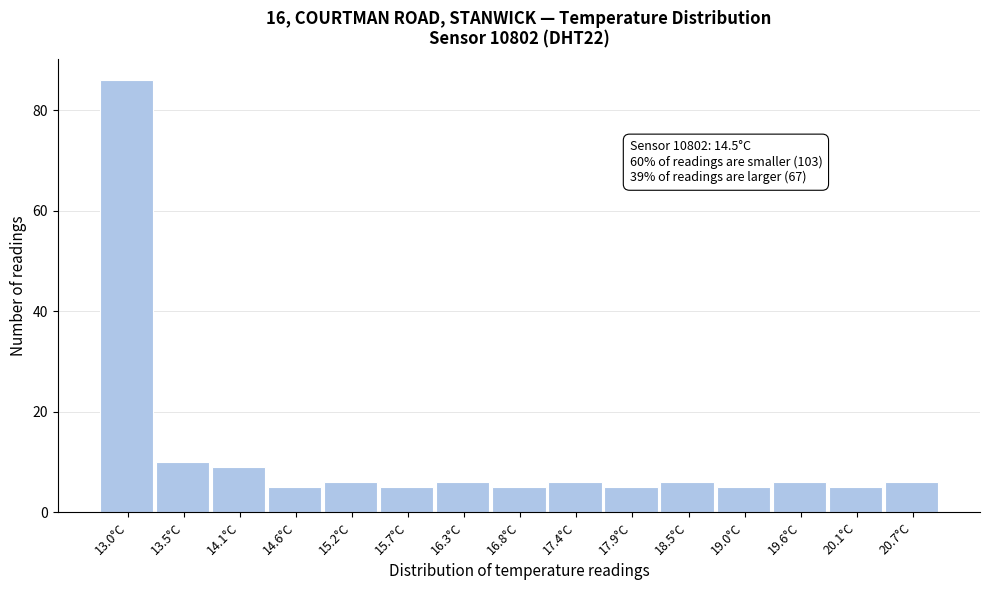

Reading right to left, what are all the values shown in this chart?

20.7°C=6	20.1°C=5	19.6°C=6	19.0°C=5	18.5°C=6	17.9°C=5	17.4°C=6	16.8°C=5	16.3°C=6	15.7°C=5	15.2°C=6	14.6°C=5	14.1°C=9	13.5°C=10	13.0°C=86